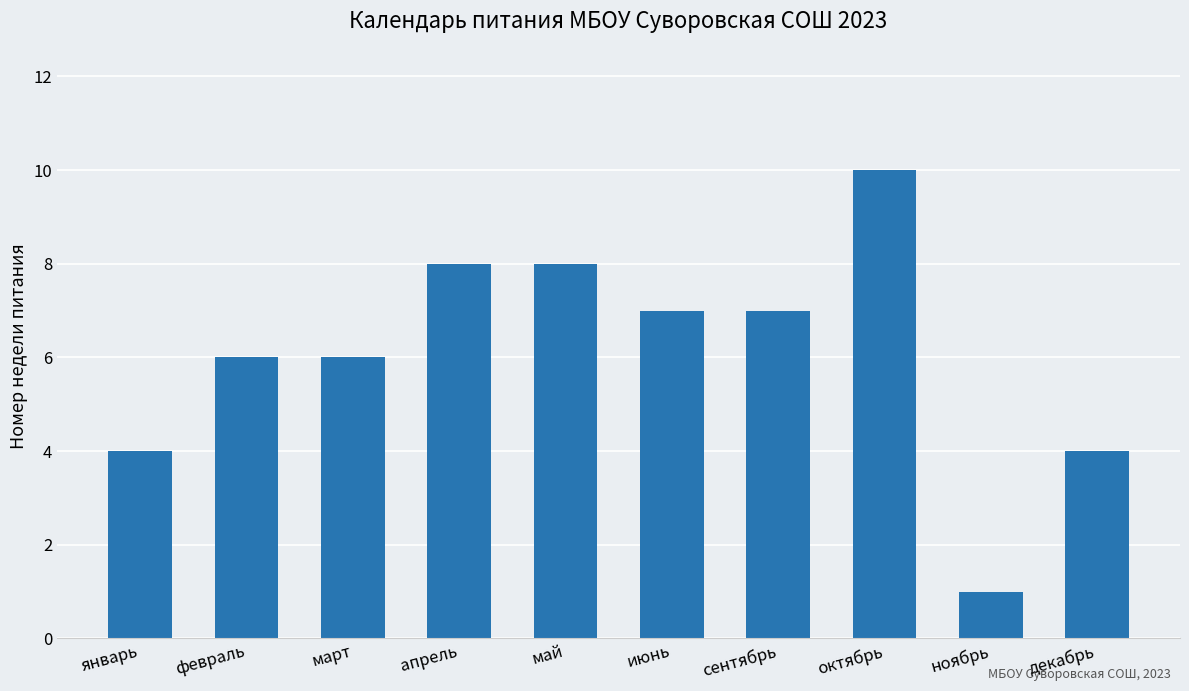

What is the sum of the values at июнь and март?

13